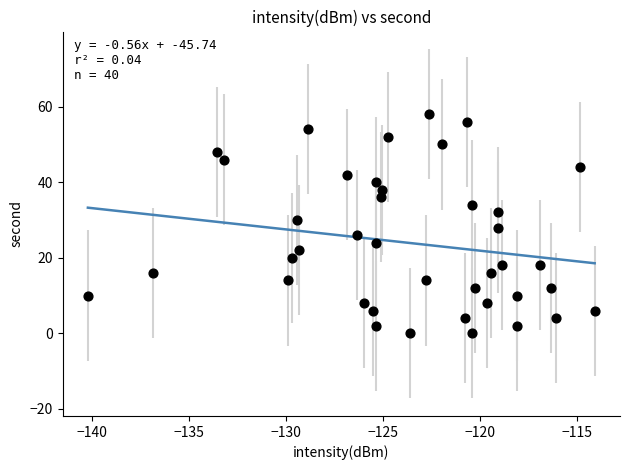

What is the range of Y values (max minus min)?

58